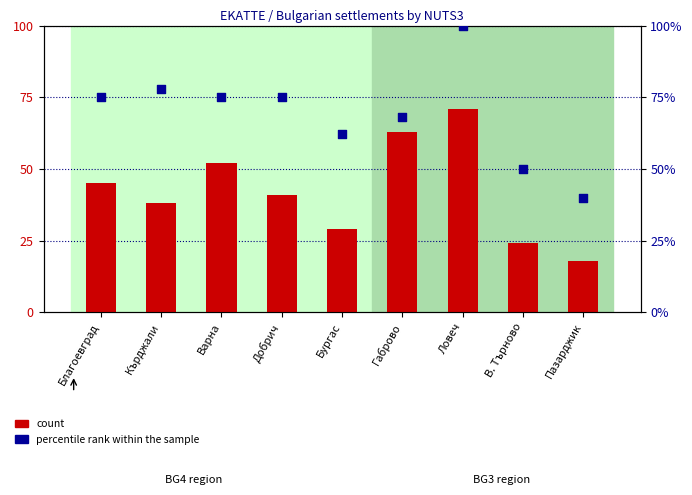

Which series has the largest Y range (max minus min)?

percentile rank within the sample